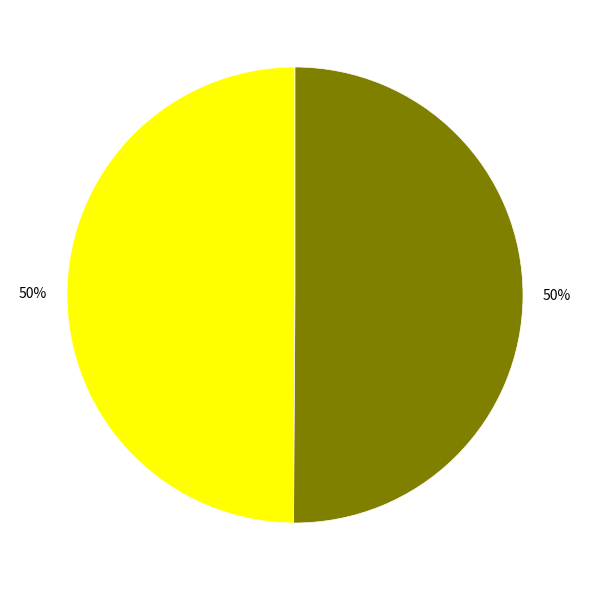

To the nearest percent, what is the average slice percentage?

50%